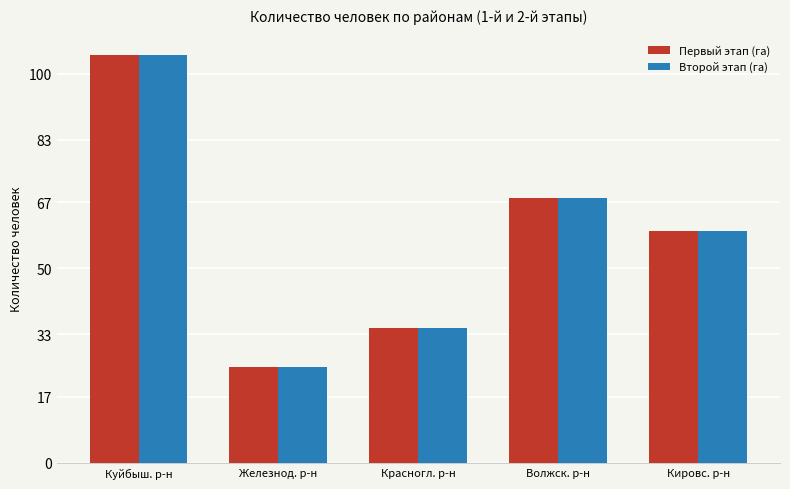

Is the value of Первый этап (га) at Кировс. р-н greater than the value of Второй этап (га) at Волжск. р-н?

No